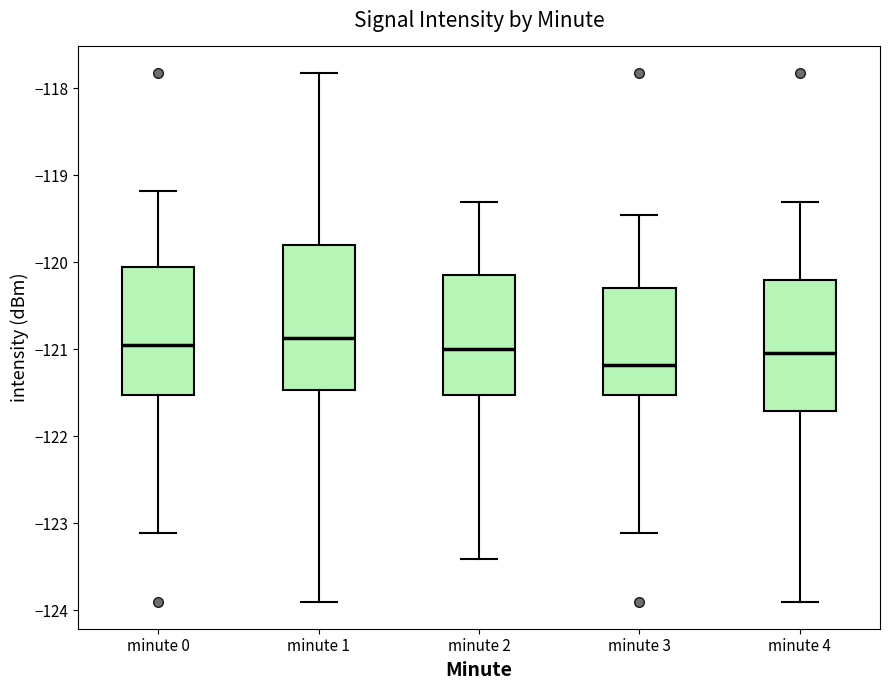

Where does the lower whisker of the box for minute 4 end on the y-axis? The values are not printed on the chart, so give them approximately, as read against the axis.

-123.9